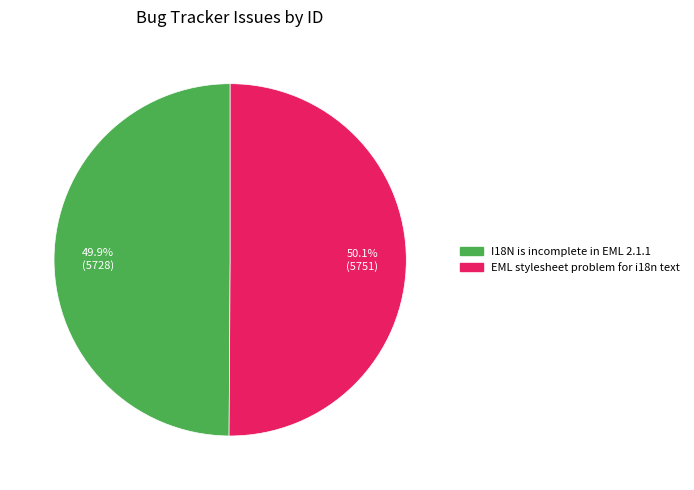

How many segments does this pie chart have?

2